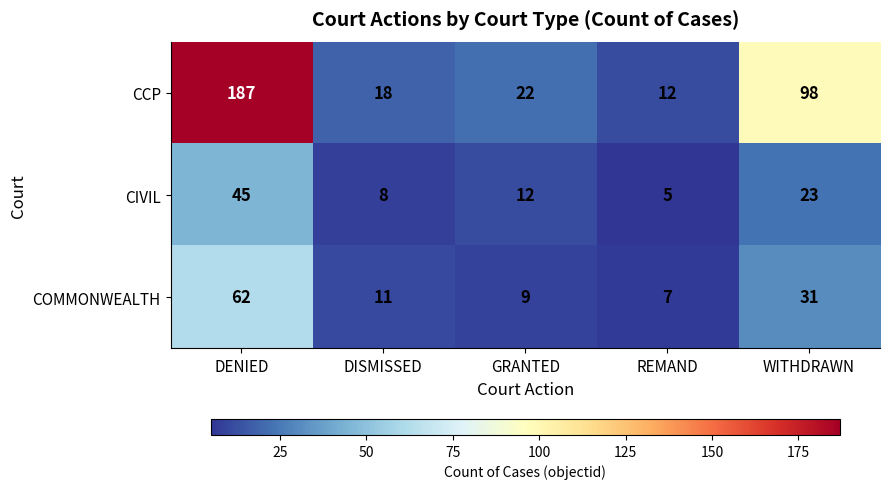

Which series has the widest spread of values?

CCP